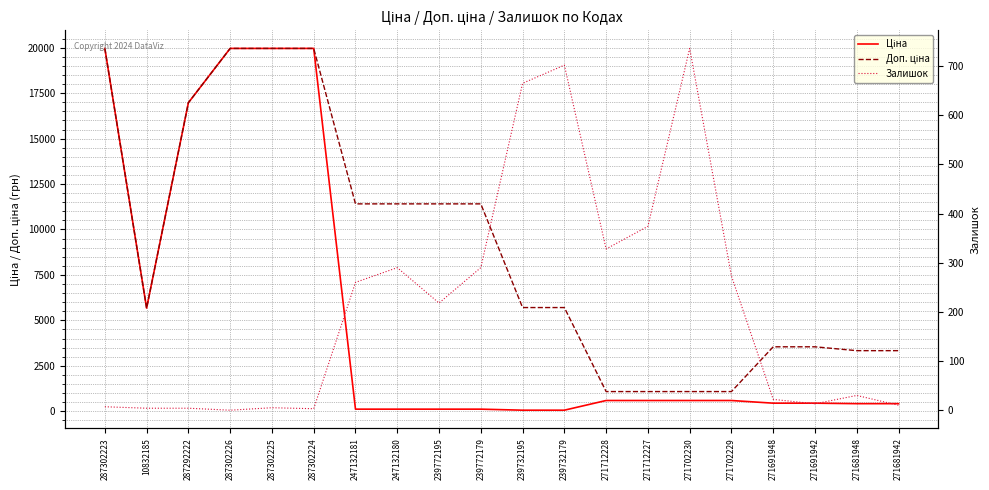

Reading left to right, extract all data points from this chart.

Ціна: 19964.2	5673.8	16976.3	19964.2	19964.2	19964.2	114.1	114.1	114.1	114.1	57.0	57.0	589.9	589.9	589.9	589.9	443.1	443.1	416.6	416.6
Доп. ціна: 19964.2	5673.8	16976.3	19964.2	19964.2	19964.2	11410.0	11410.0	11410.0	11410.0	5705.0	5705.0	1081.7	1081.7	1081.7	1081.7	3545.0	3545.0	3332.5	3332.5
Залишок: 7.0	4.0	4.0	0.0	5.0	3.0	260.0	290.0	218.0	290.0	665.0	702.0	328.0	374.0	736.0	273.0	22.0	13.0	30.0	10.0